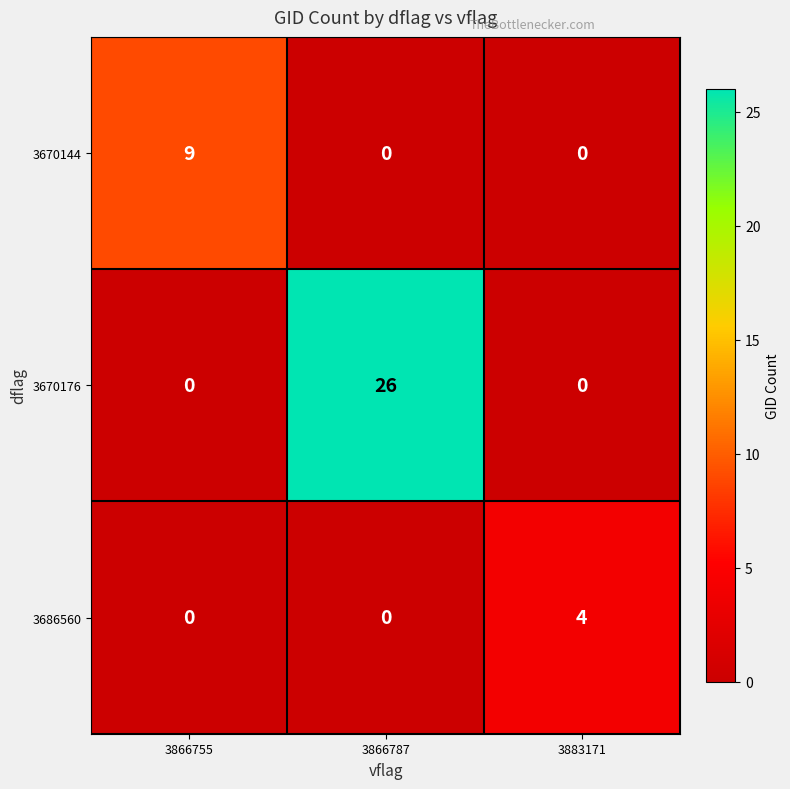

Count the 3670176 values in the range 0 to 26.

3